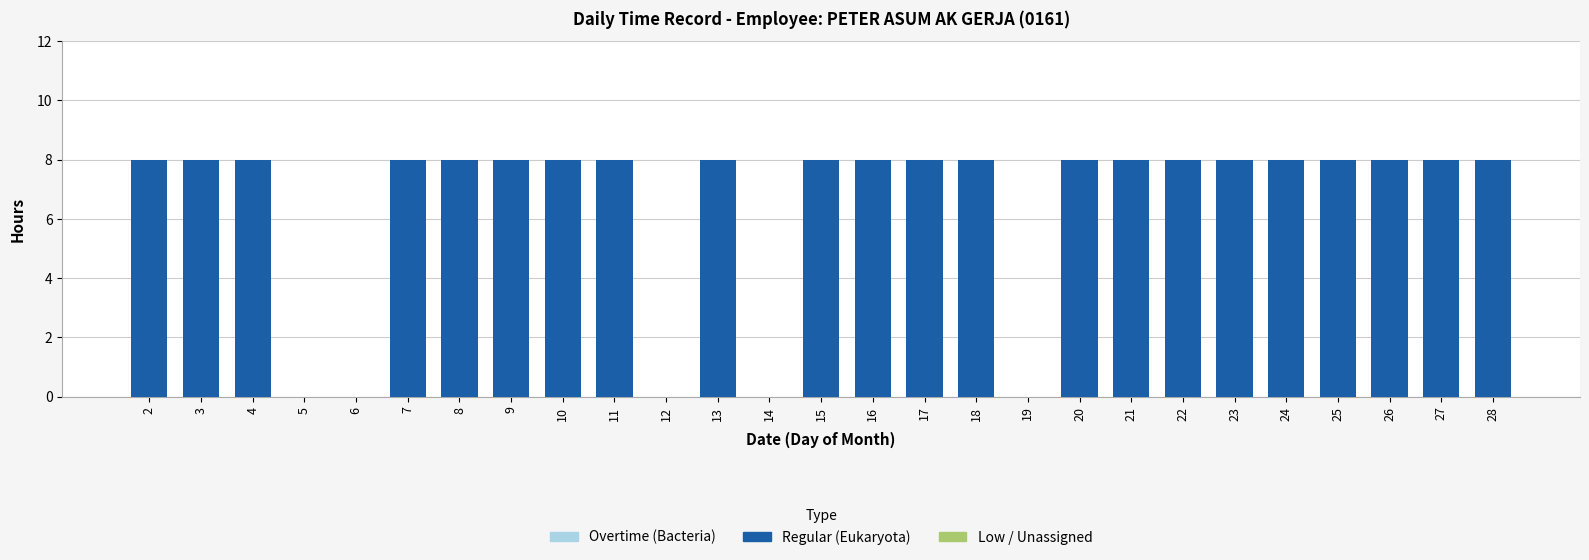

What is the sum of the values at 26 and 7?

16